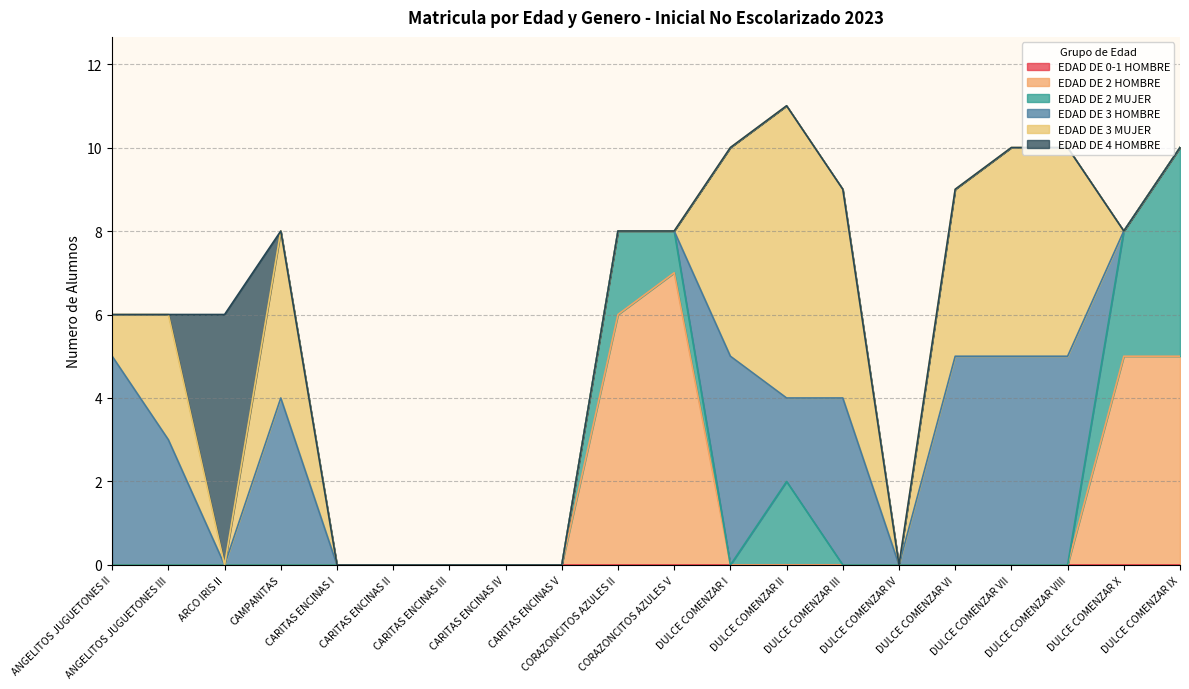

Where is the first local maximum for EDAD DE 4 HOMBRE?

ARCO IRIS II